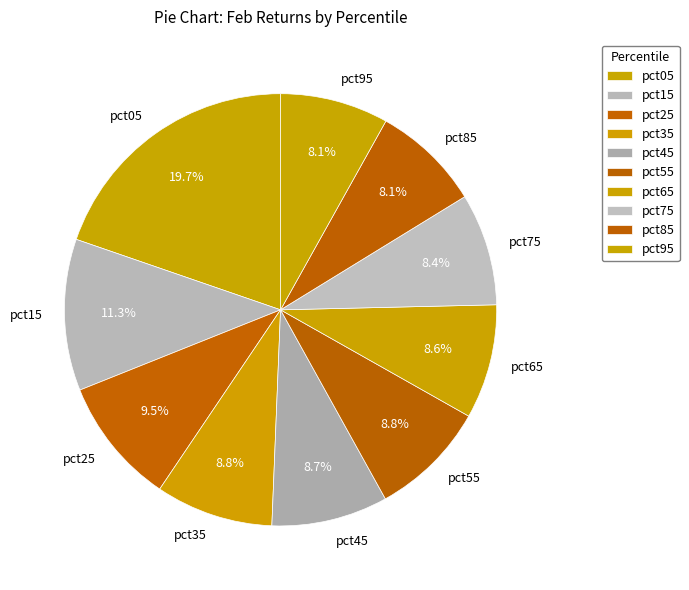

How many slices are in this pie chart?

10